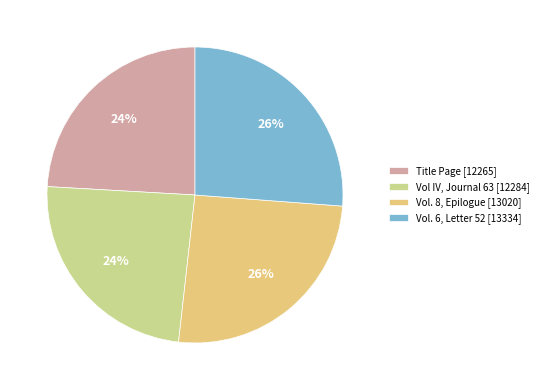

What percentage is the Vol. 8, Epilogue slice, to the nearest percent?

26%